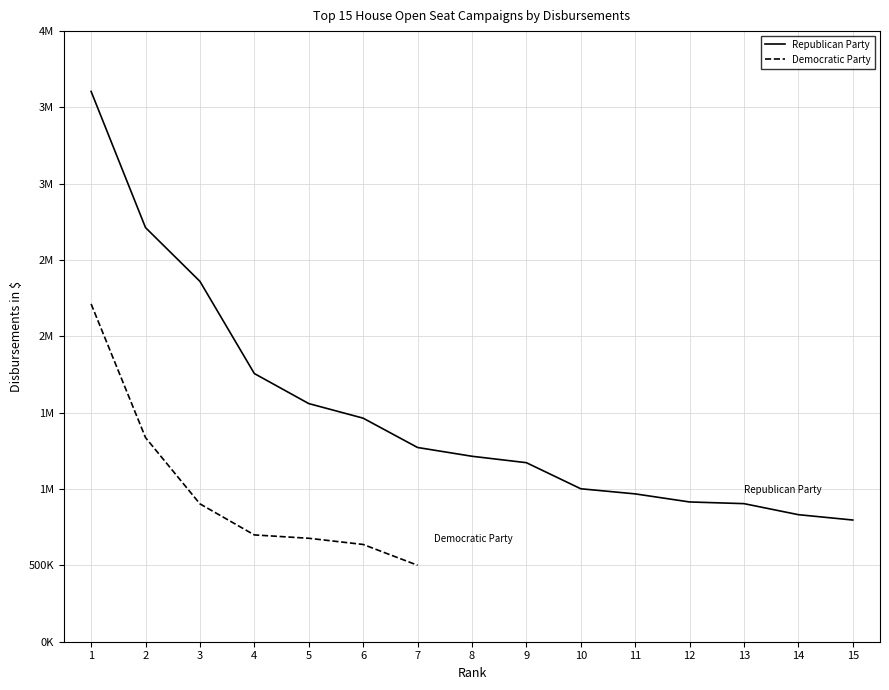

What is the total value across all series at 4?

2456516.3